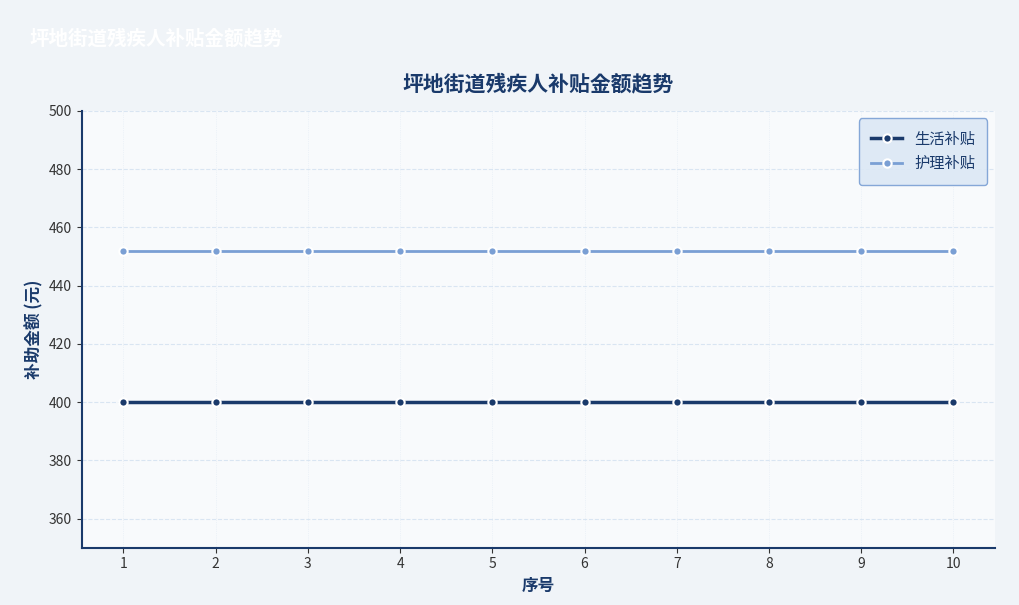

True or false: 生活补贴 has a value of 400 at 4.

True